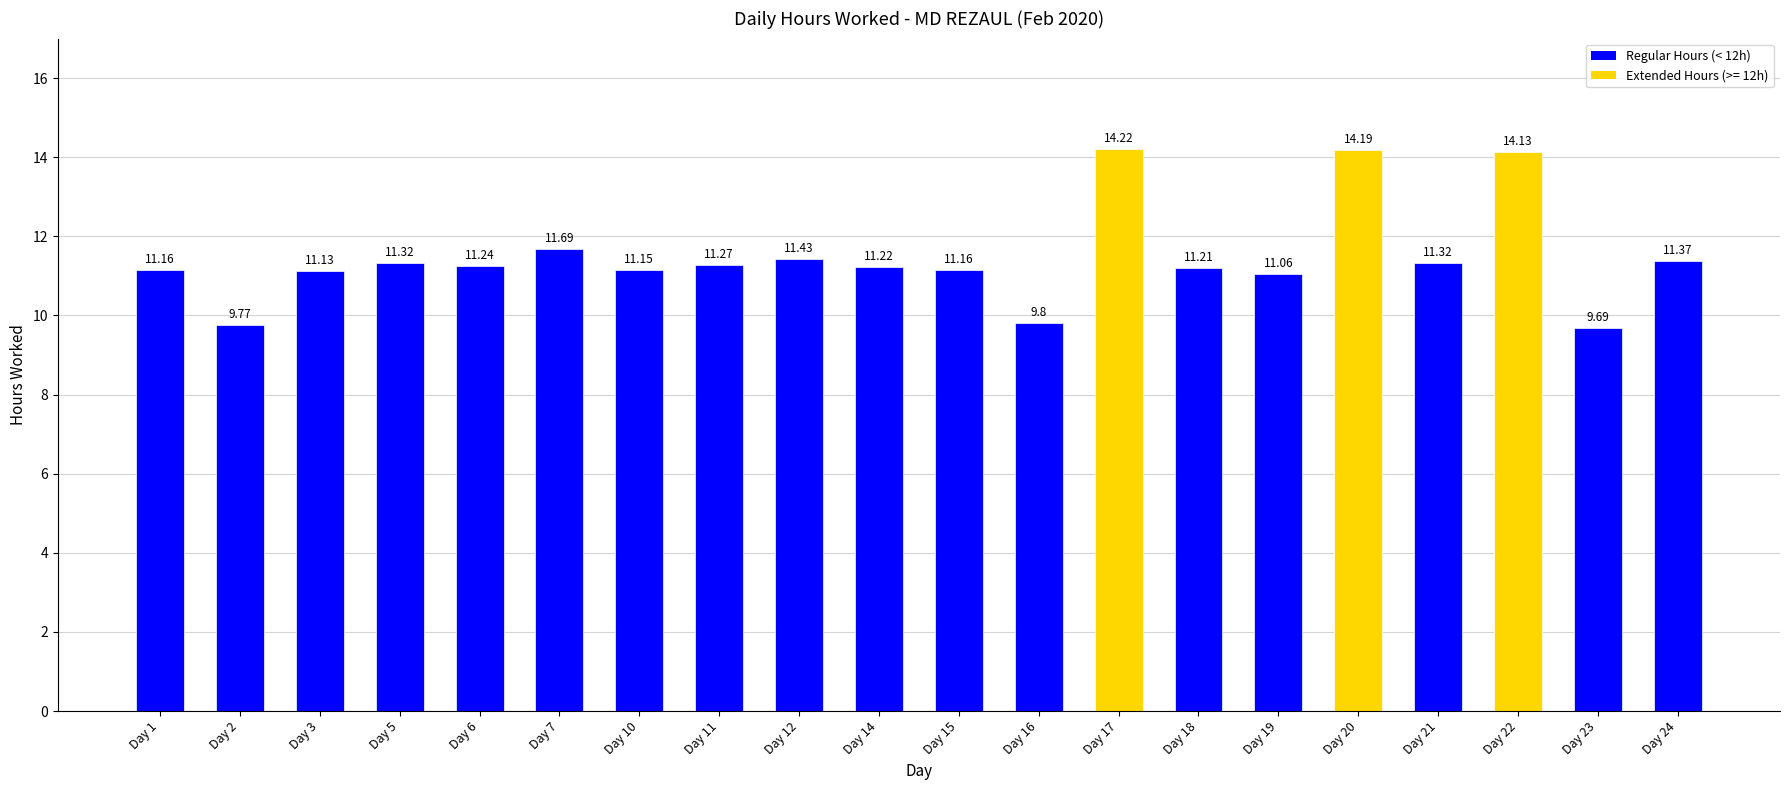

How many bars are there in total?

20